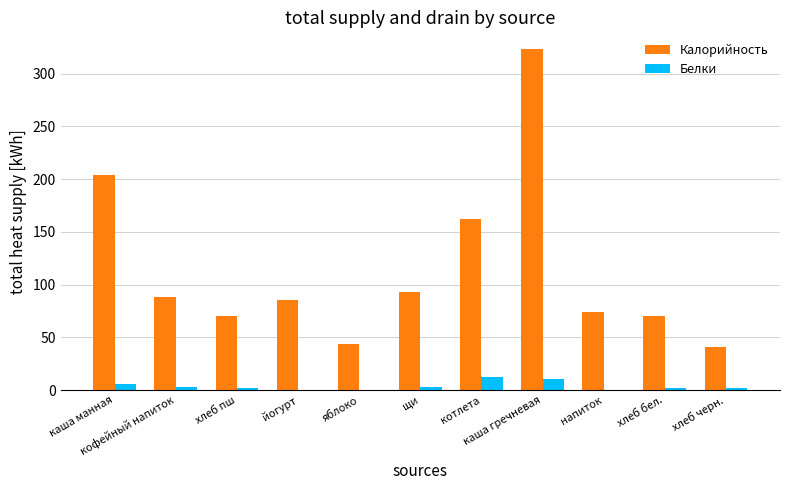

What is the maximum value shown in the chart?

323